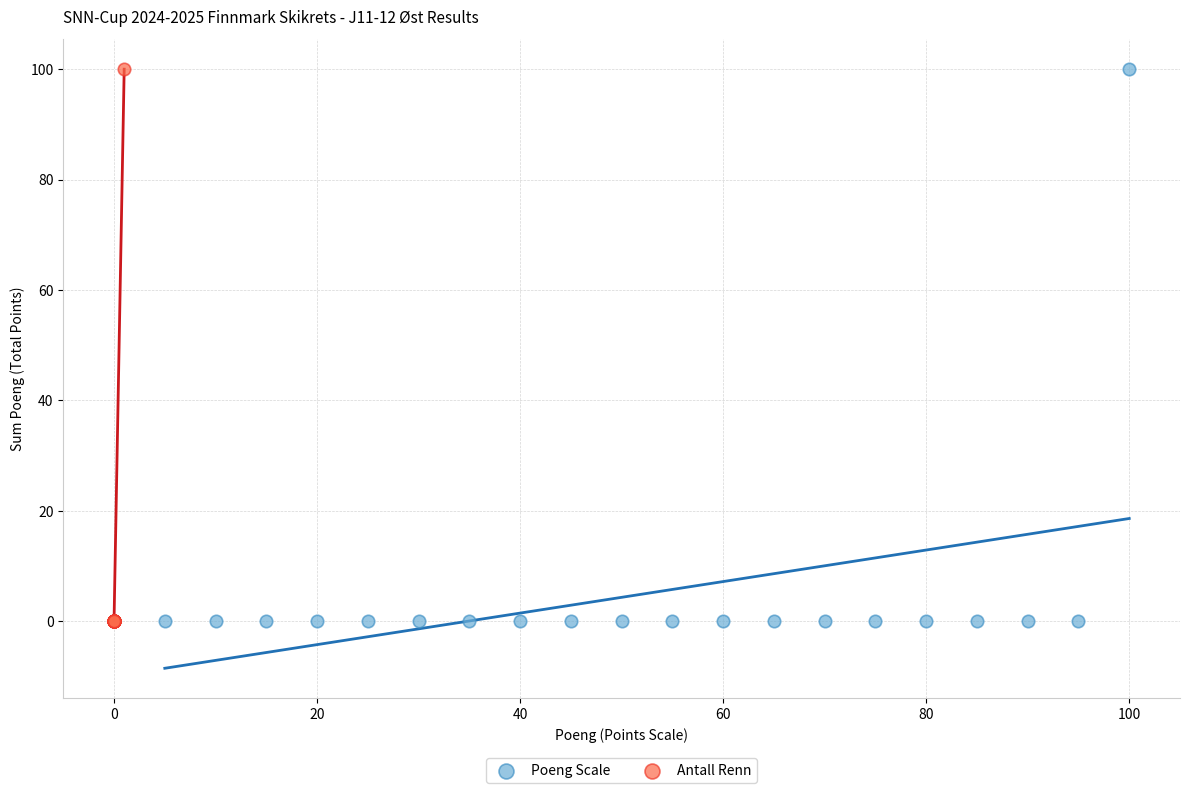

What are all the series names shown in the legend?

Poeng Scale, Antall Renn